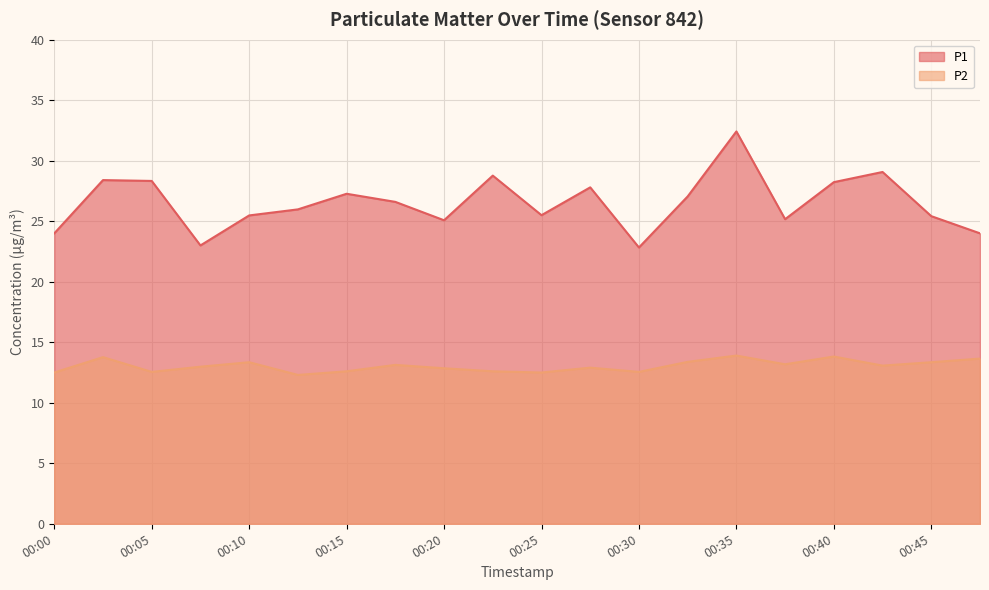

Rank the series at 00:47 from lowest to highest value.

P2, P1